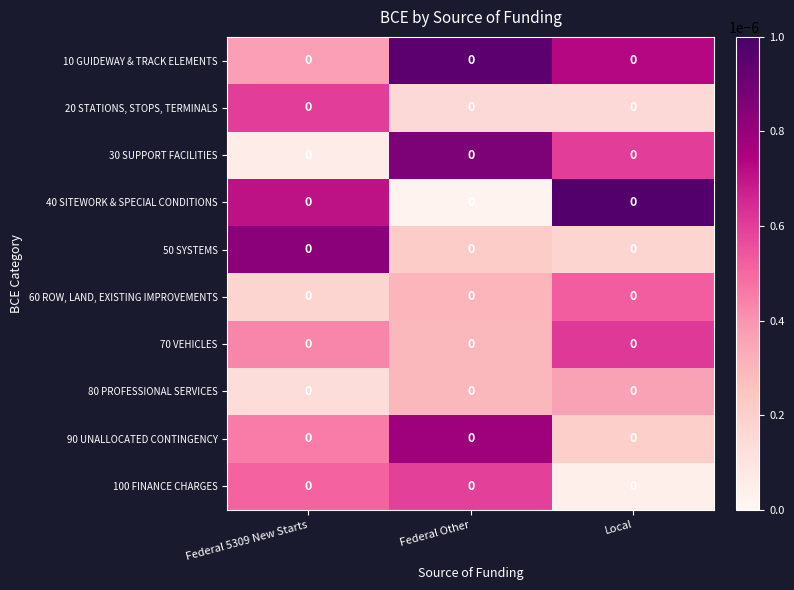

The 50 SYSTEMS series shows 0.0 at Local. True or false?

False